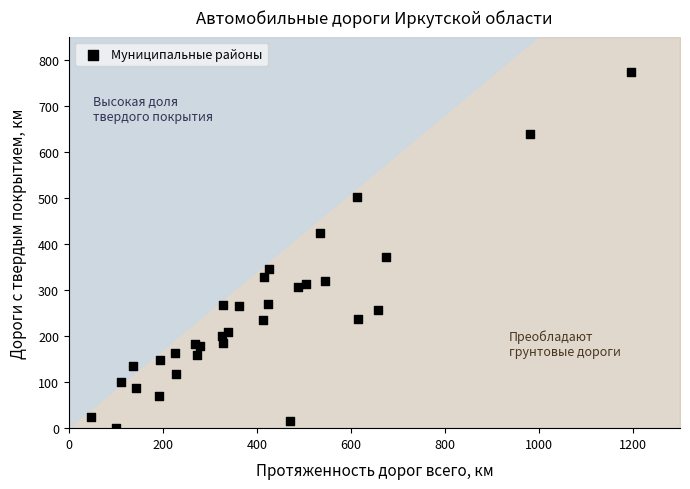

What Y value in the scatter plot is closest to 386?

371.0